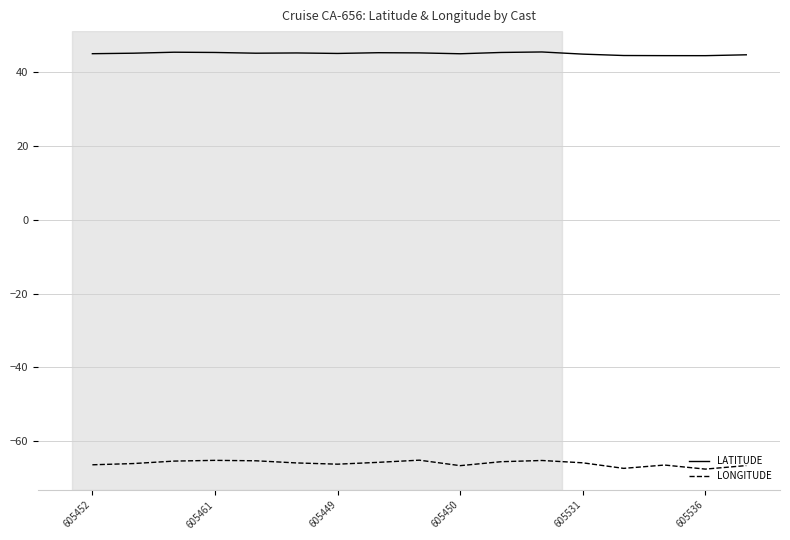

Which series has the largest range (max minus min)?

LONGITUDE